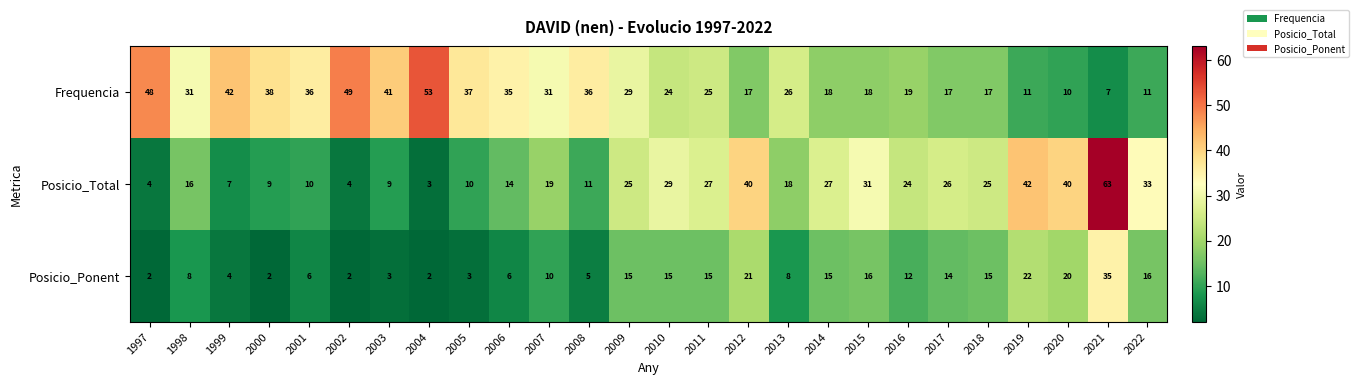

Is the value of Frequencia at 2011 greater than the value of Posicio_Ponent at 1998?

Yes